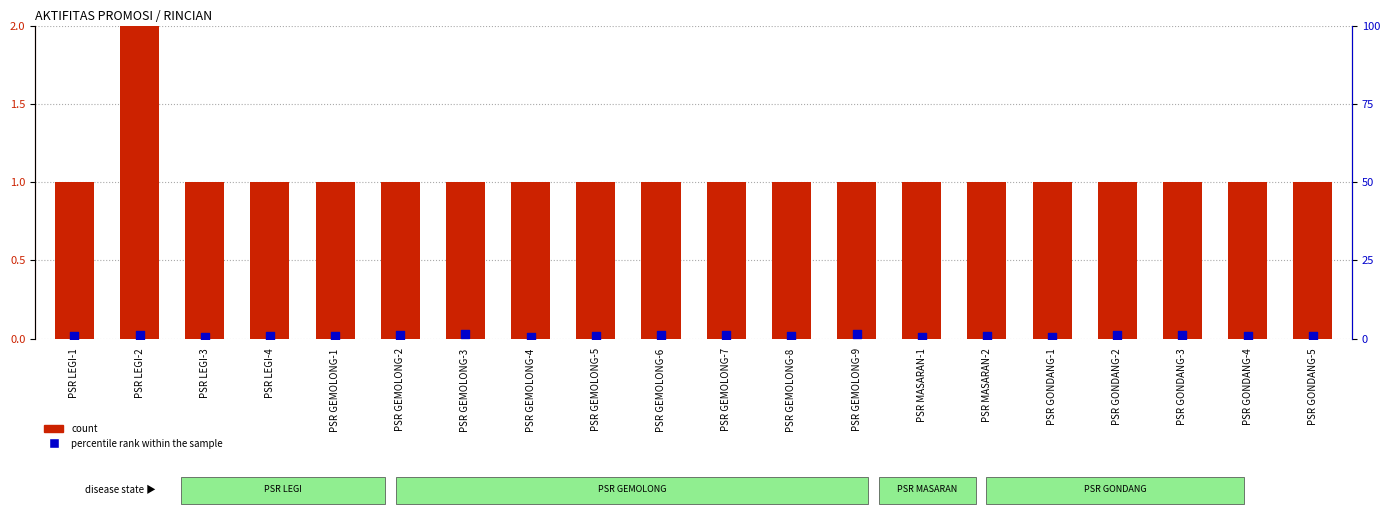

At how many categories does at least one series exceed 0?

20